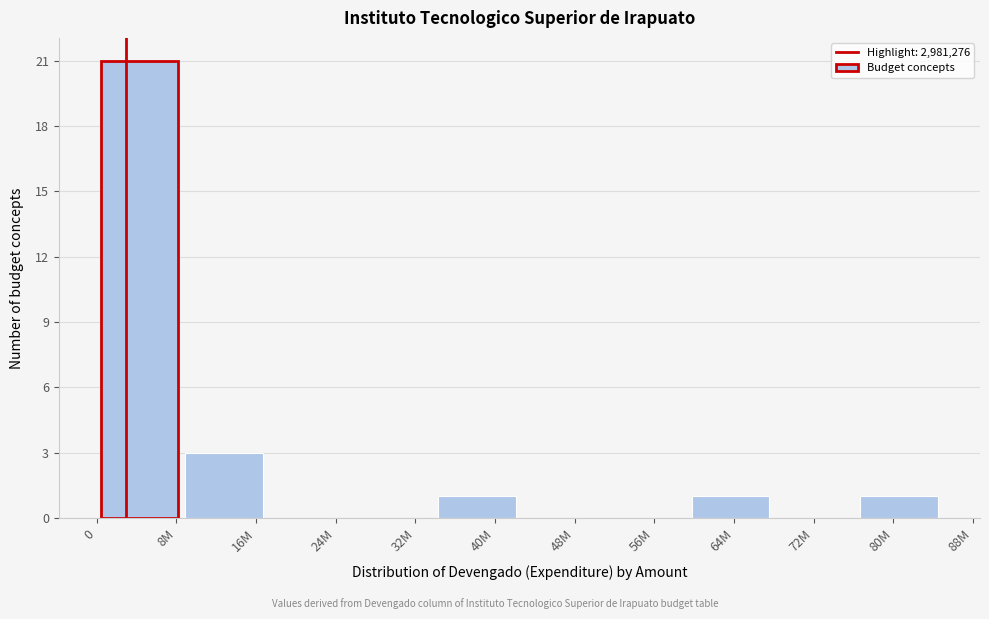

Reading left to right, transcribe all the data shown in this chart.

8M=21	16M=3	24M=0	32M=0	40M=1	48M=0	56M=0	64M=1	72M=0	80M=1